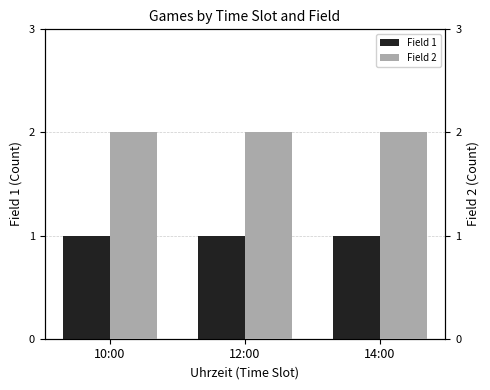

What position from the left is 14:00?

3